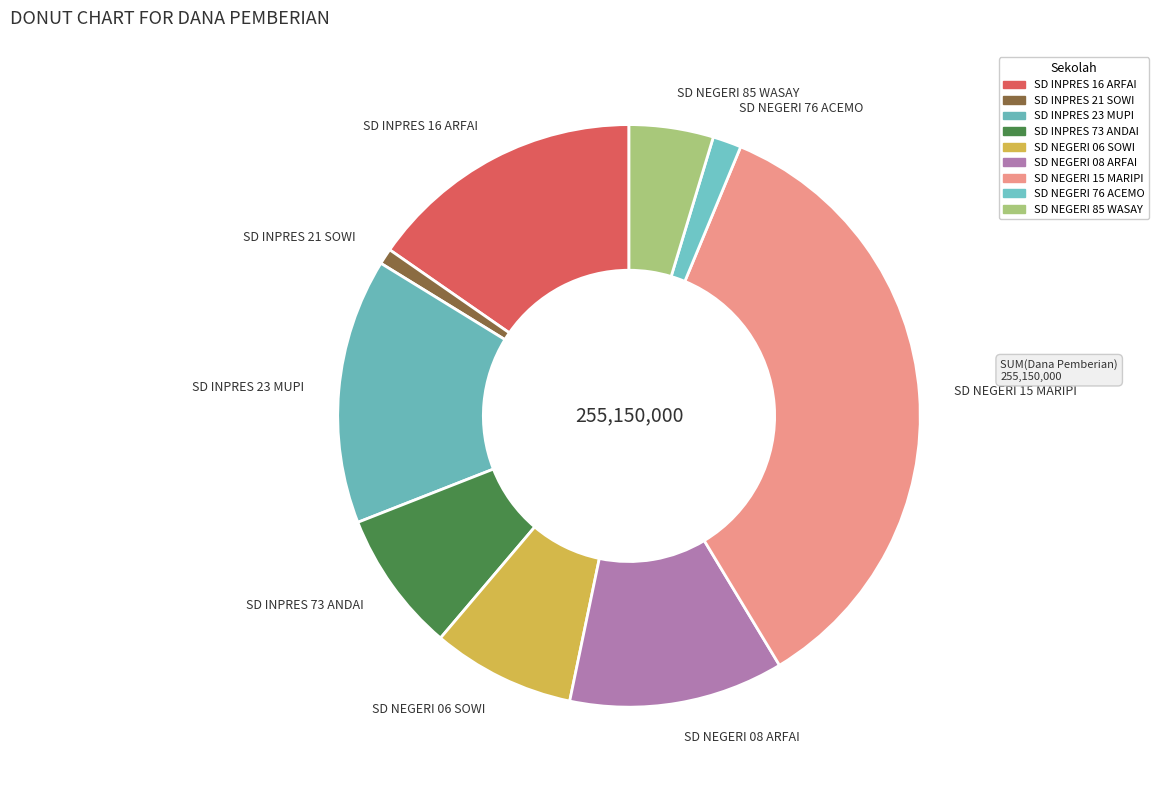

The SD NEGERI 15 MARIPI slice represents 35% of the pie. True or false?

True